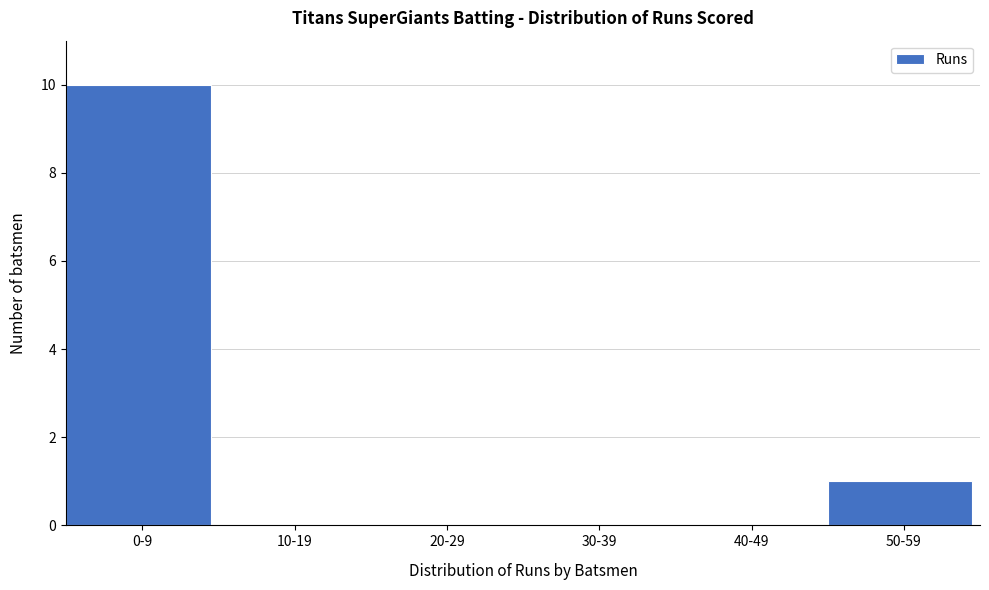

Reading left to right, transcribe all the data shown in this chart.

0-9=10	10-19=0	20-29=0	30-39=0	40-49=0	50-59=1